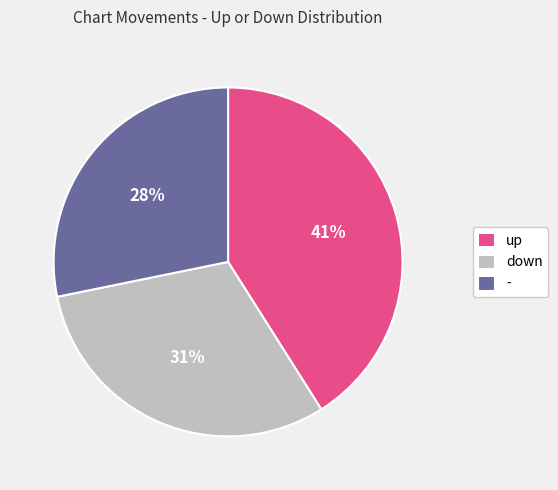

Is there any slice that represents more than half of the pie?

No